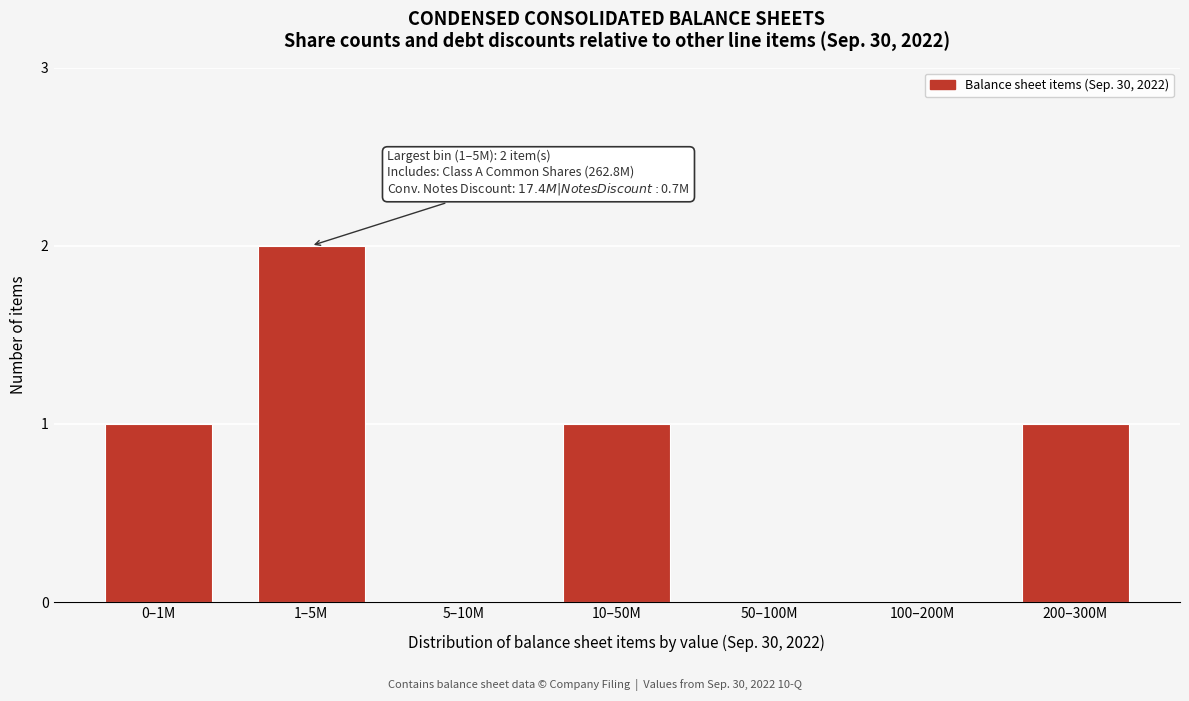

Reading left to right, transcribe all the data shown in this chart.

0–1M=1	1–5M=2	5–10M=0	10–50M=1	50–100M=0	100–200M=0	200–300M=1